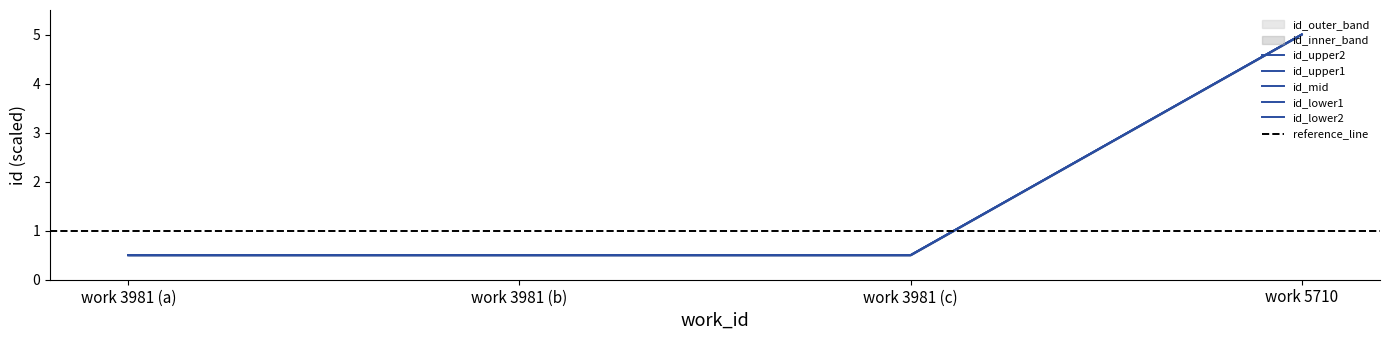

True or false: id_upper2 has more than 0 interior local peaks.

False